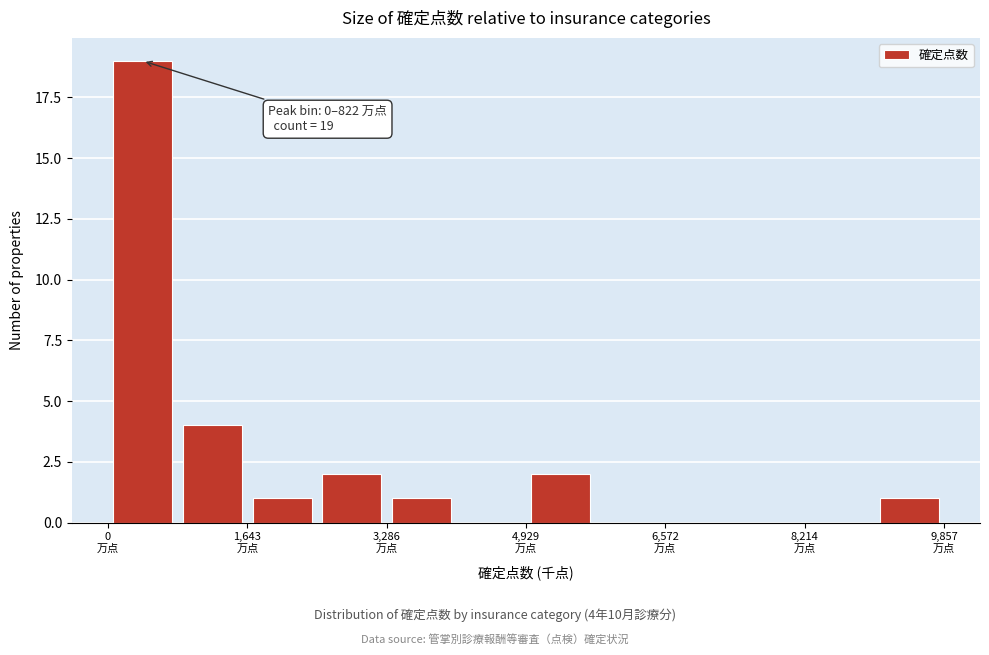

Which range on the x-axis has the tallest bar?

0 to 800